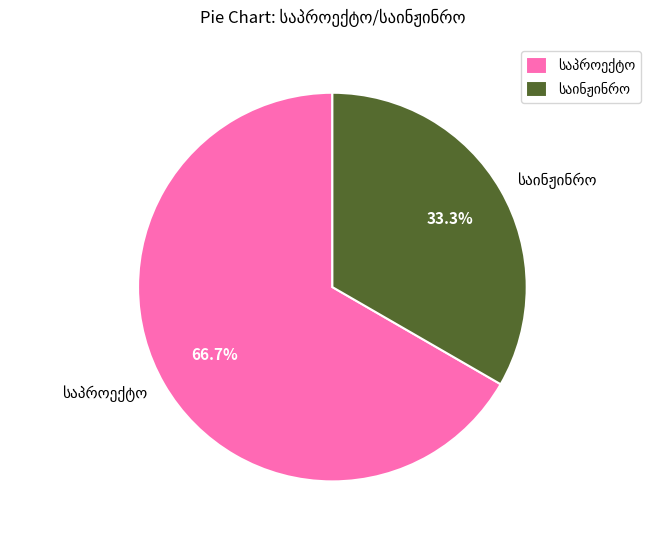

To the nearest percent, what is the average slice percentage?

50%